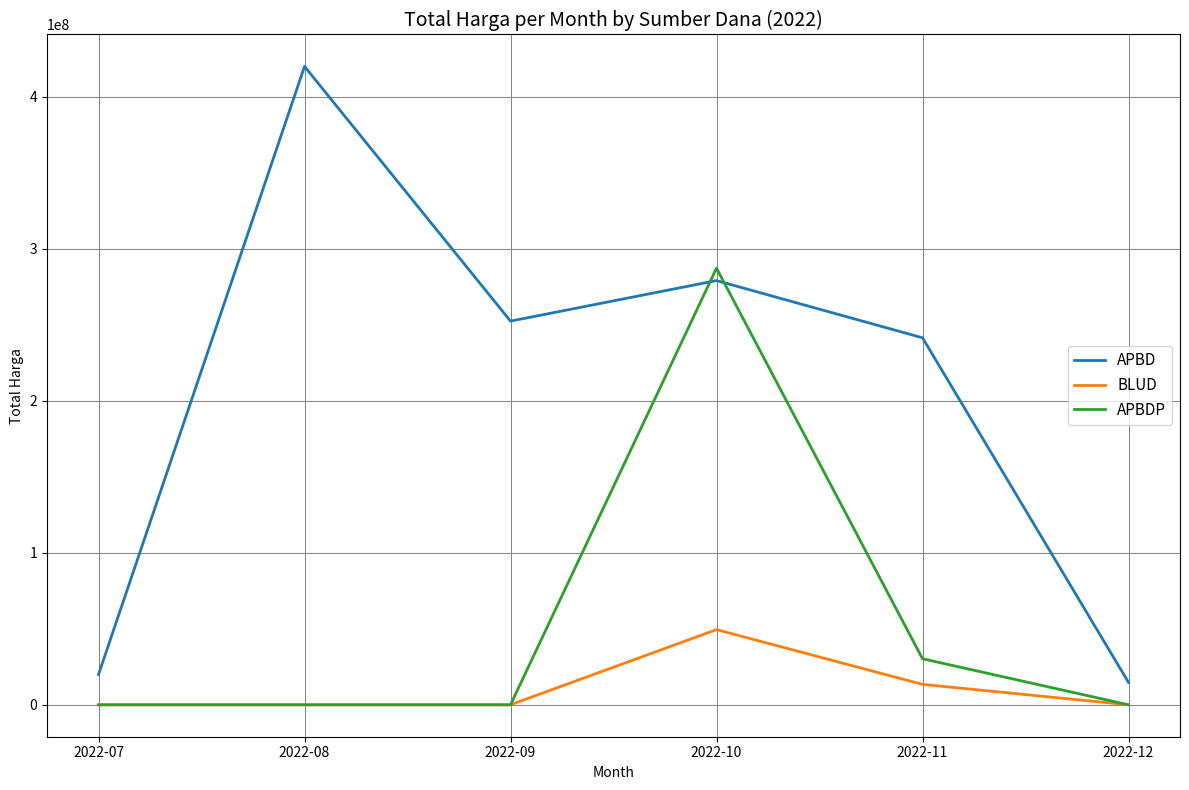

What is the average value of the APBD series?

204648333